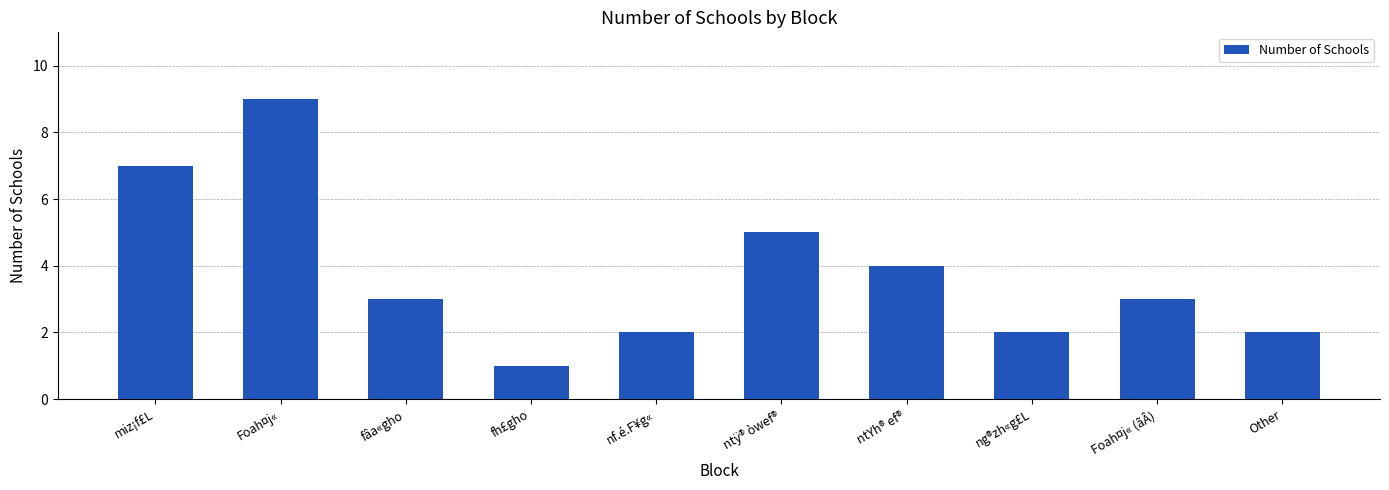

What is the label of the 1st bar from the right?

Other